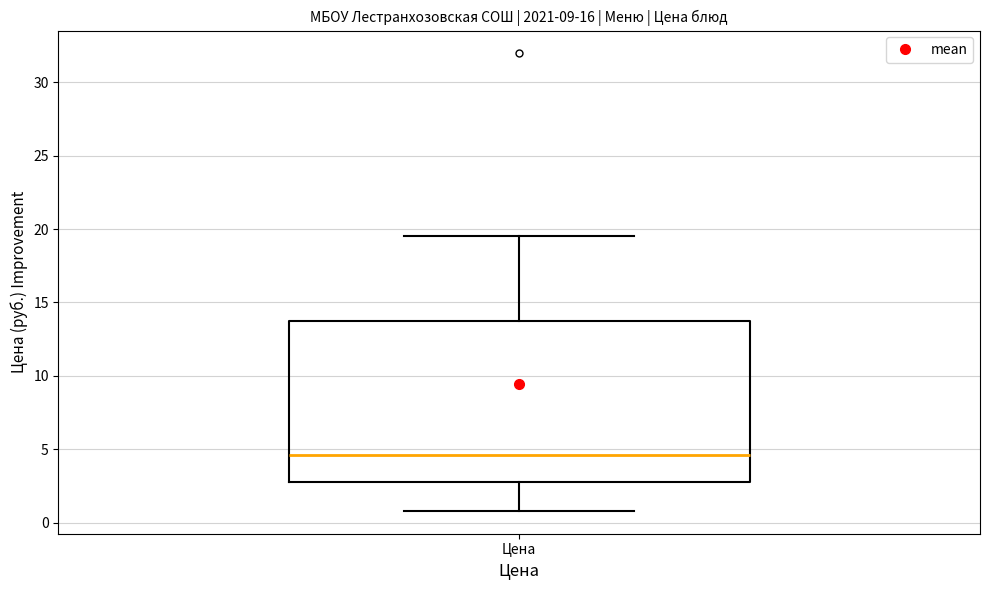

Where does the lower whisker of the box for Цена end on the y-axis? The values are not printed on the chart, so give them approximately, as read against the axis.

1.0